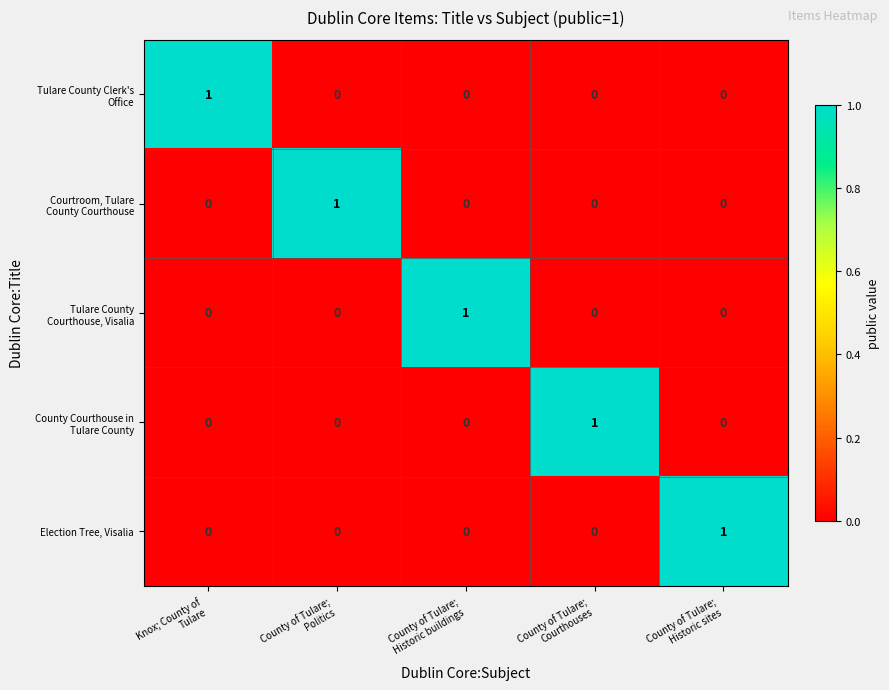

At how many categories does at least one series exceed 0?

5